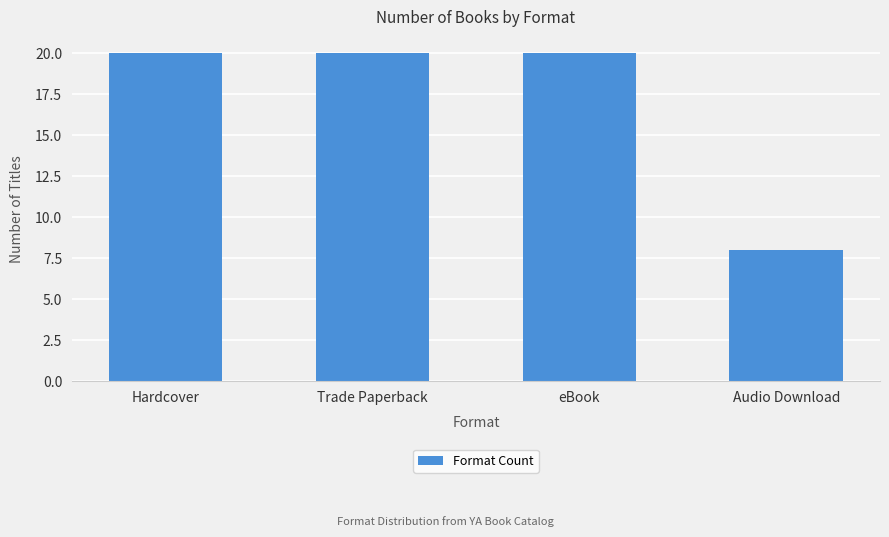

Reading right to left, transcribe all the data shown in this chart.

8	20	20	20